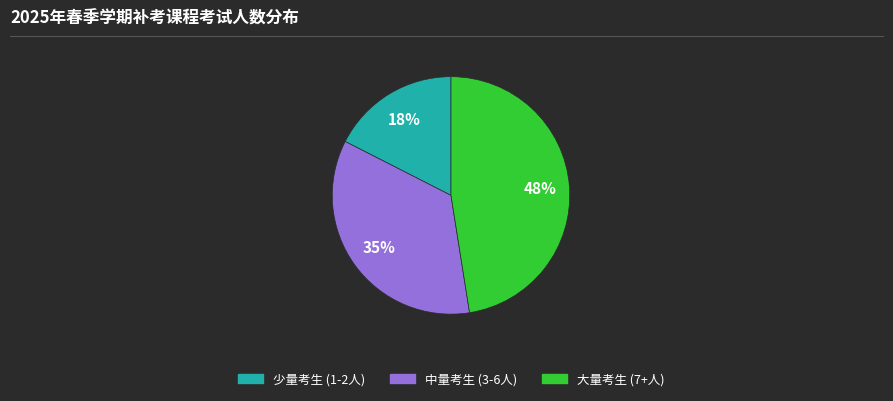

How many segments does this pie chart have?

3